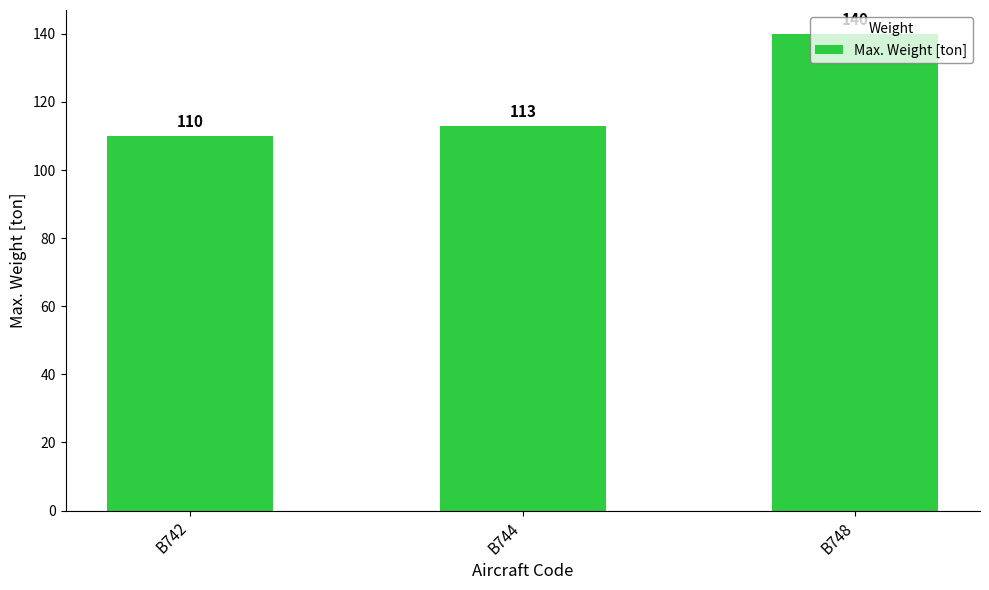

How many bars are there in total?

3